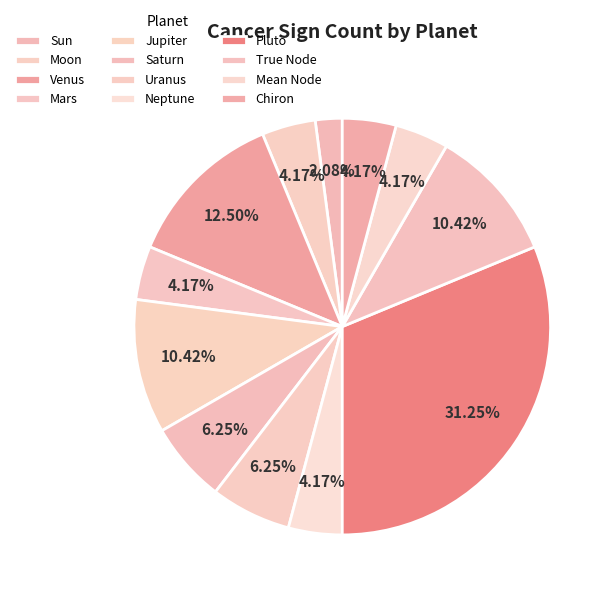

What is the smallest slice in the pie chart?

Sun